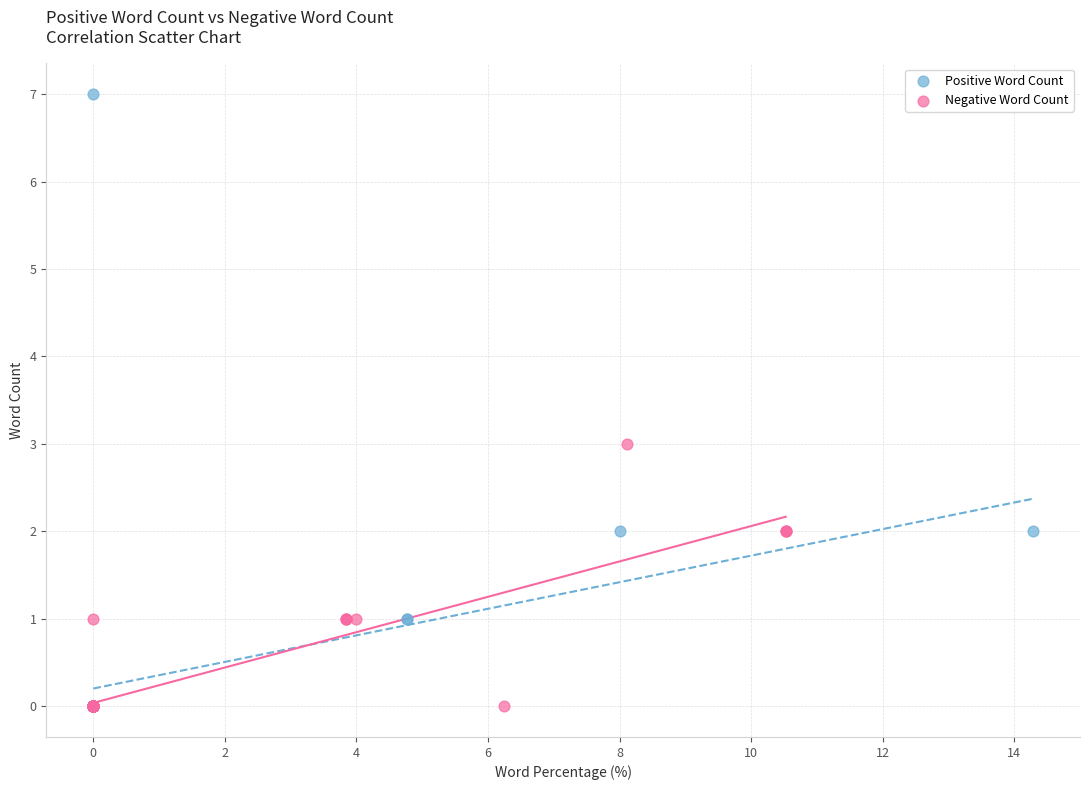

What are all the series names shown in the legend?

Positive Word Count, Negative Word Count